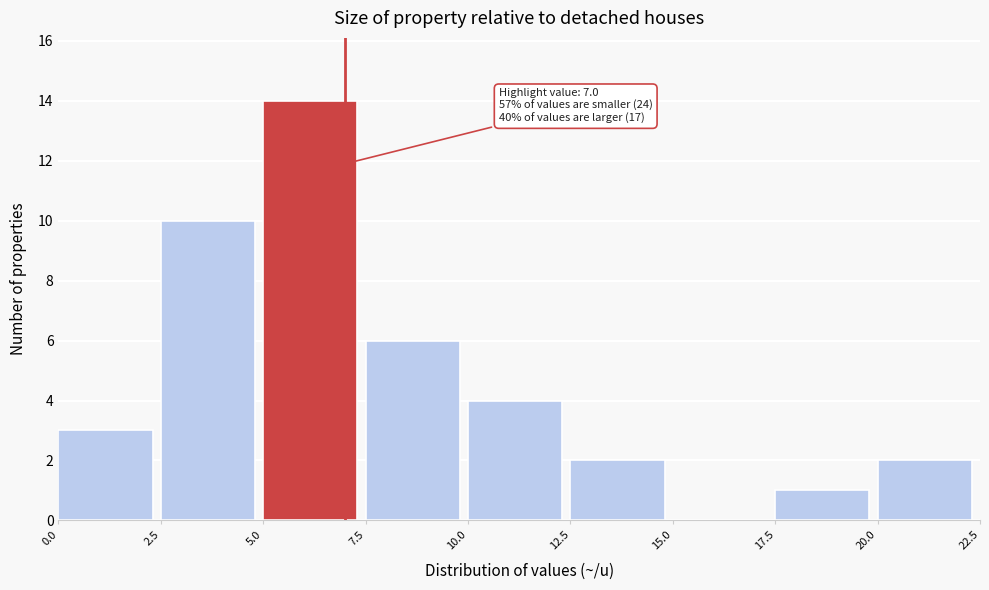

Over which range of the x-axis is the bar tallest?

5.0 to 7.5